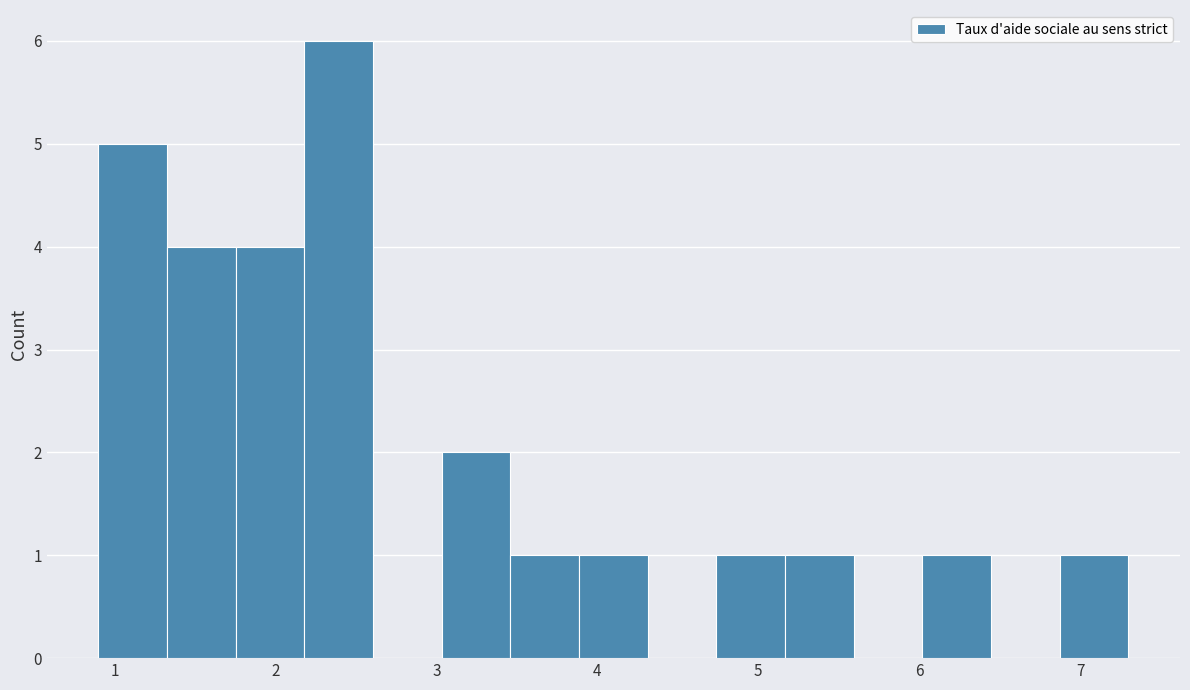

Which range on the x-axis has the tallest bar?

2.2 to 2.6